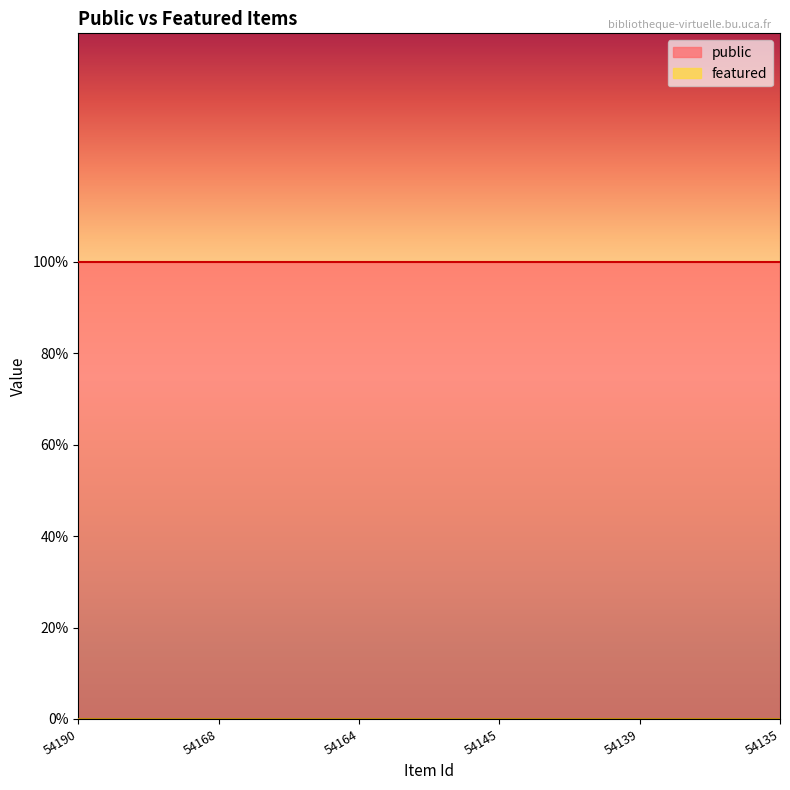

List the labels in order of public value, largest first.

54190, 54168, 54164, 54145, 54139, 54135